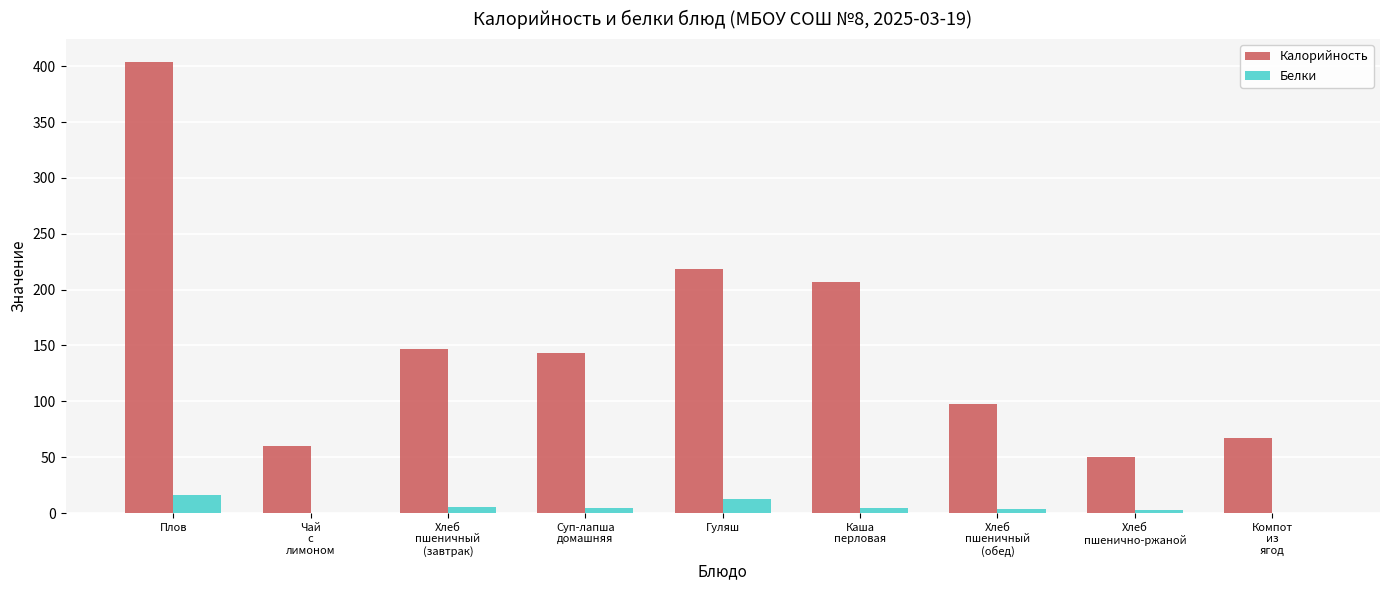

Count the number of categories in the chart.

9